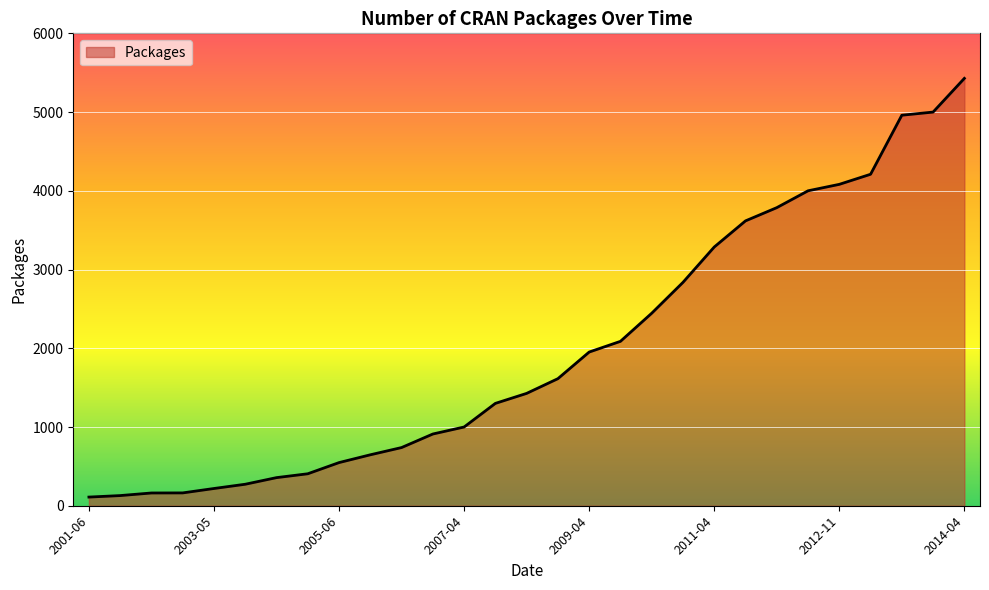

What is the maximum value shown in the chart?

5428